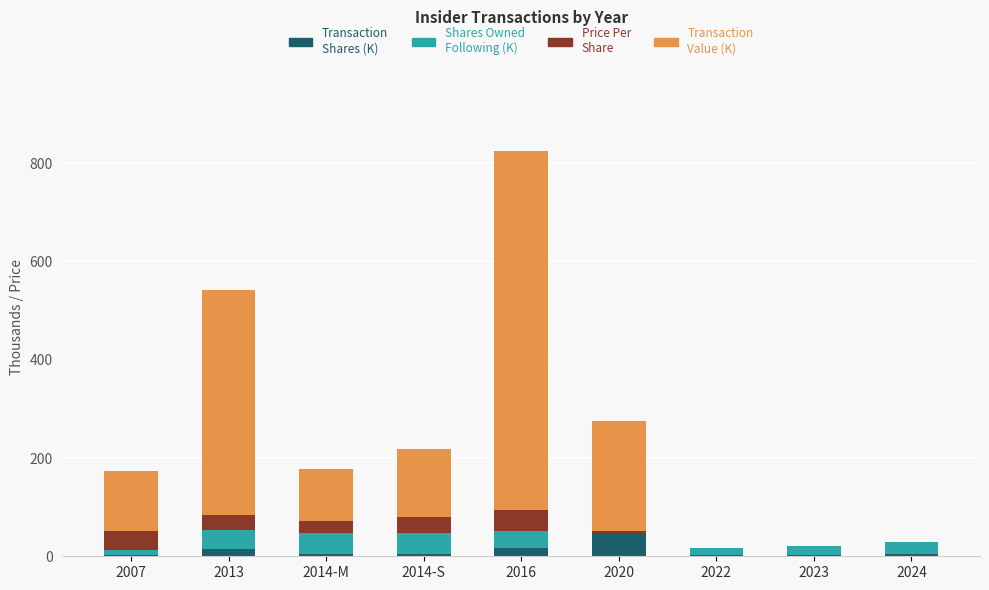

At which category is the sum across all series the highest?

2016